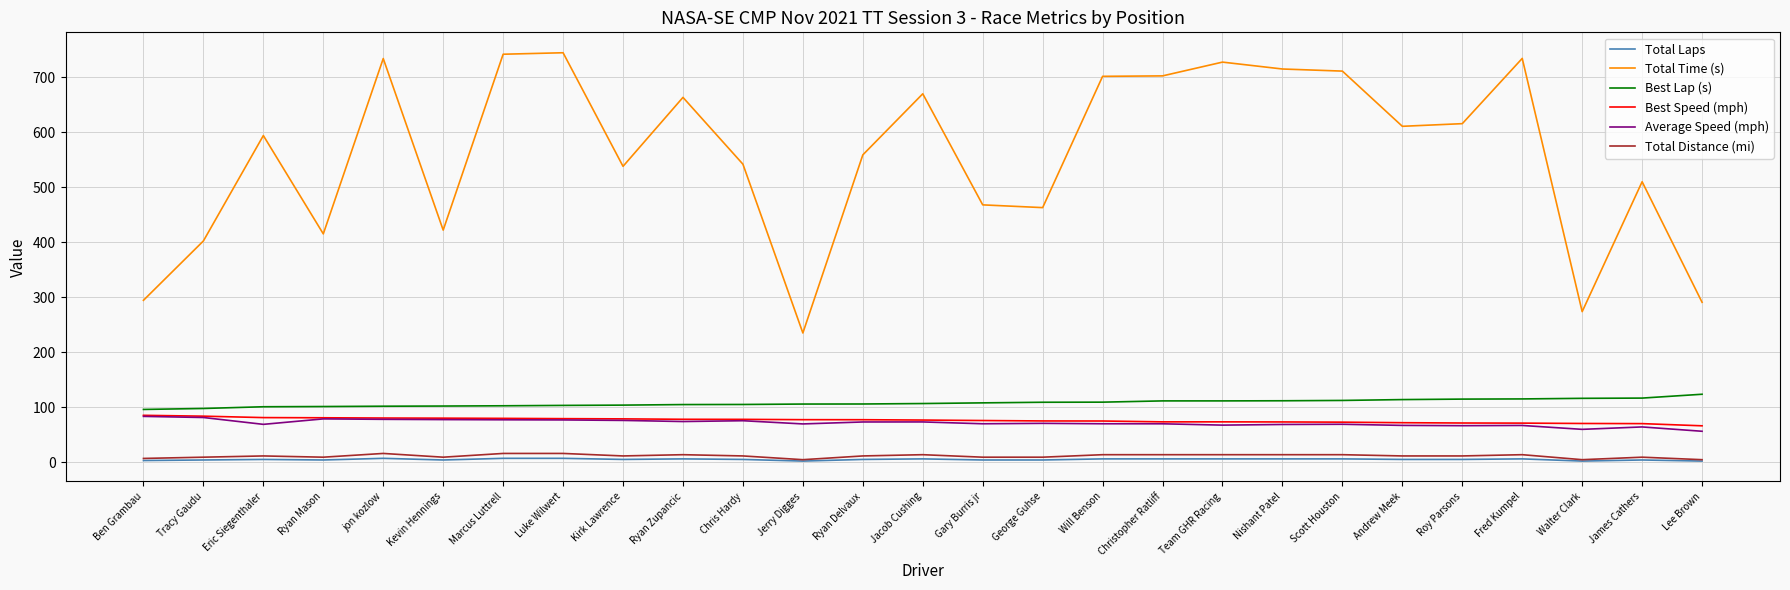

Which category has the lowest value in the Total Time (s) series?

Jerry Digges